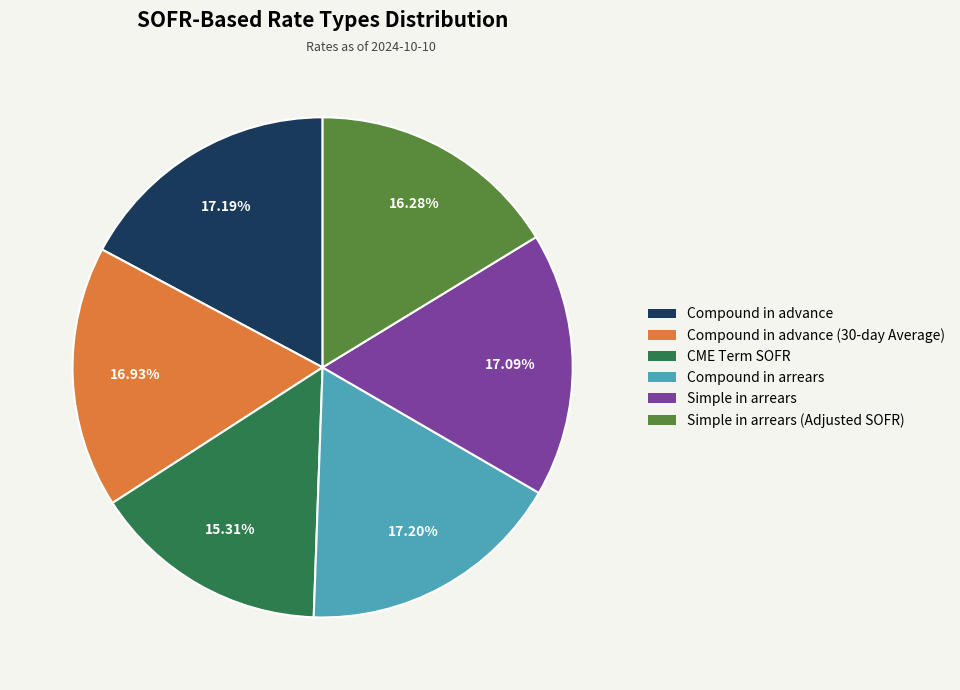

Is there a majority slice in this chart?

No